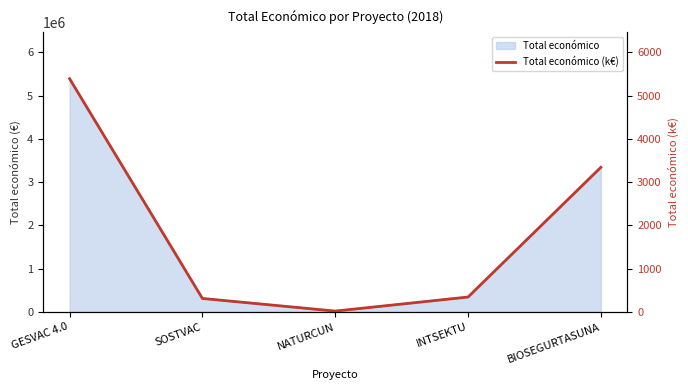

What is the ratio of the value at GESVAC 4.0 to the value at NATURCUN?

276.8